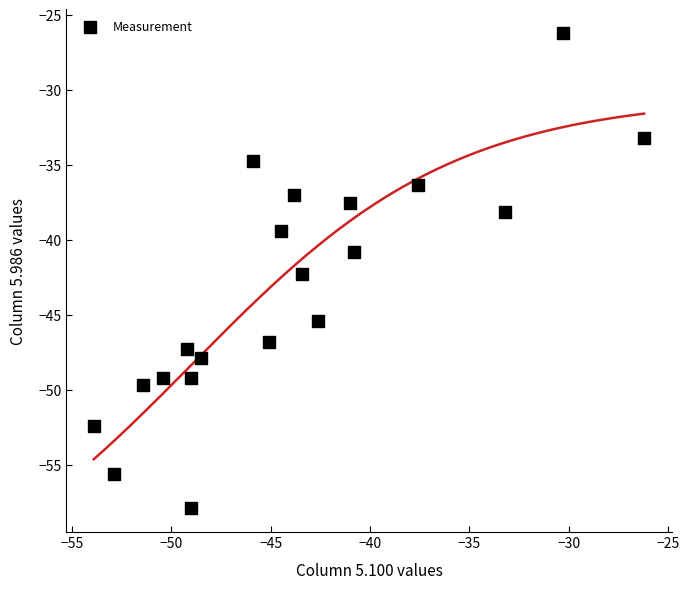

What is the range of Y values (max minus min)?

31.7